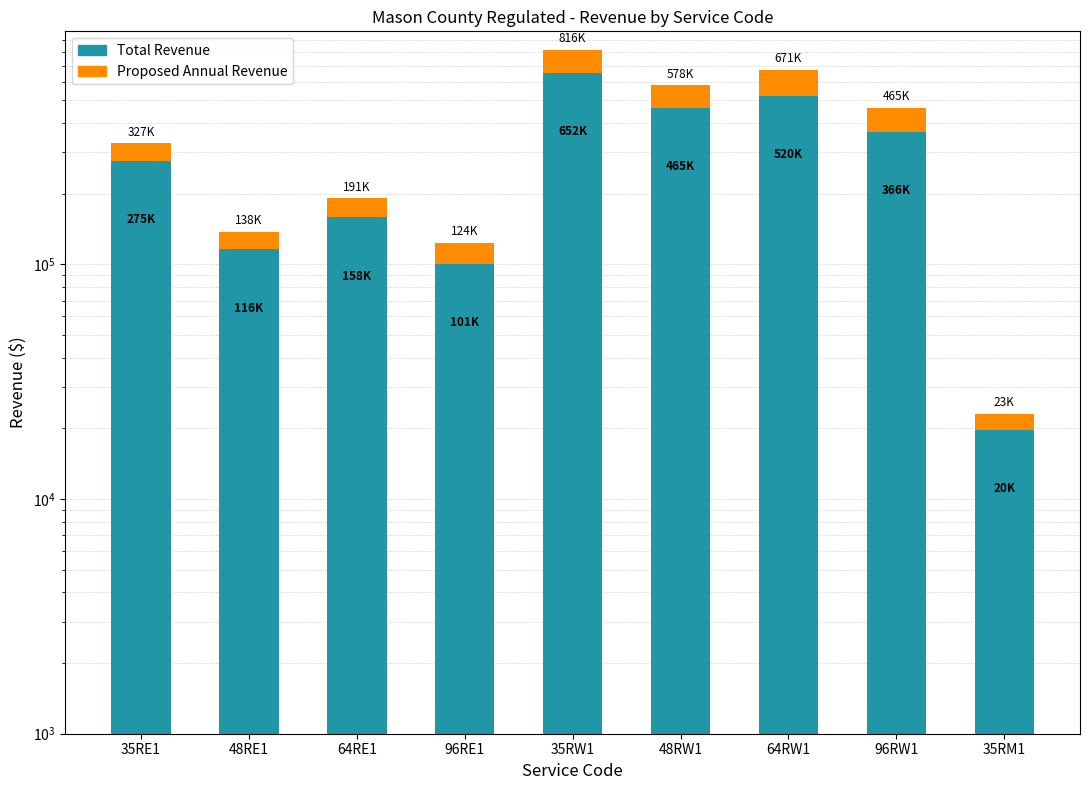

What is the average value of the Proposed Annual Revenue series?

73230.5